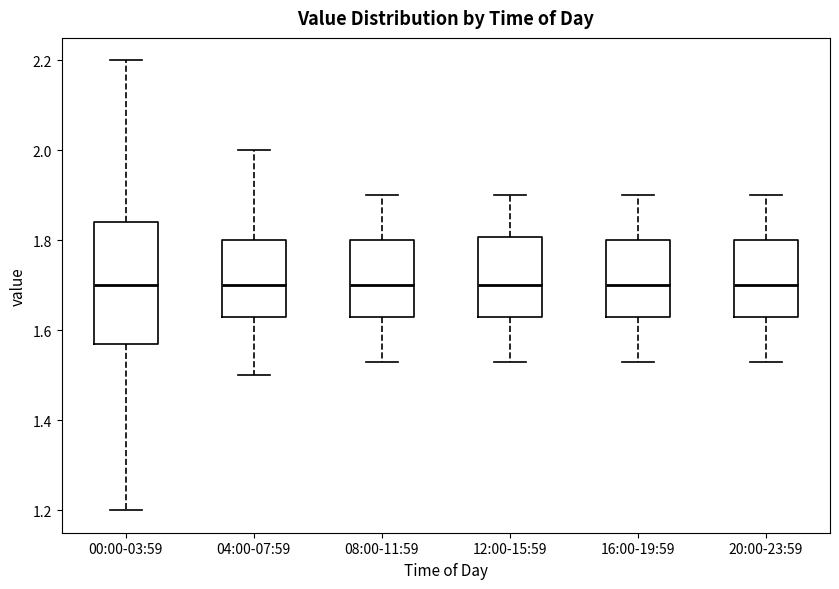

Comparing the boxes themselves (not the whiskers), which one is the tallest?

00:00-03:59